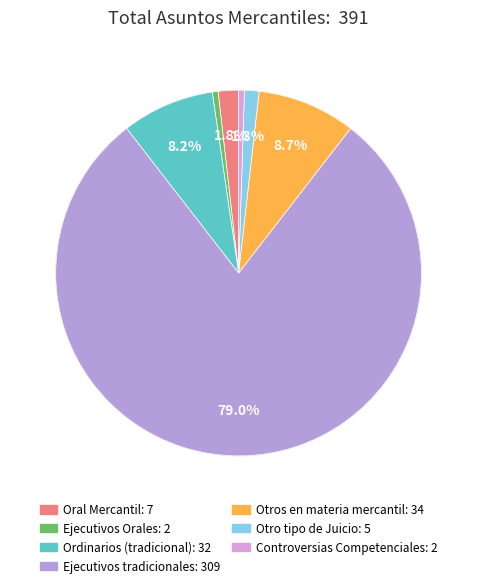

How many slices are in this pie chart?

7